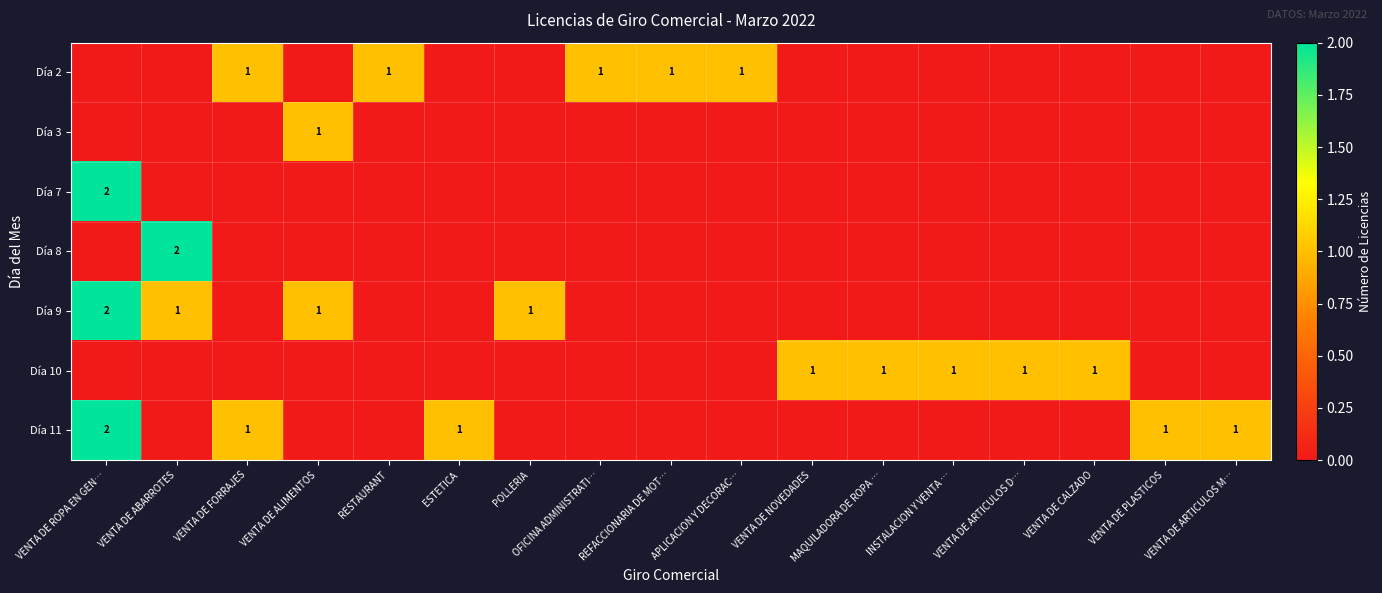

How many Día 7 values are between 0 and 1?

16